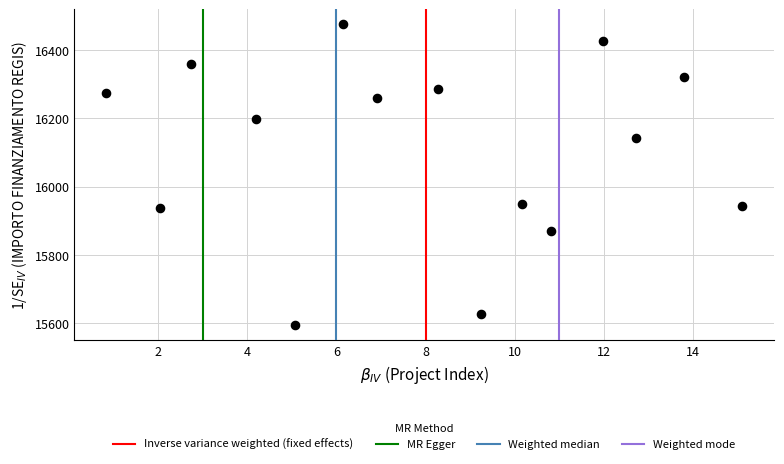

What is the range of Y values (max minus min)?

881.4